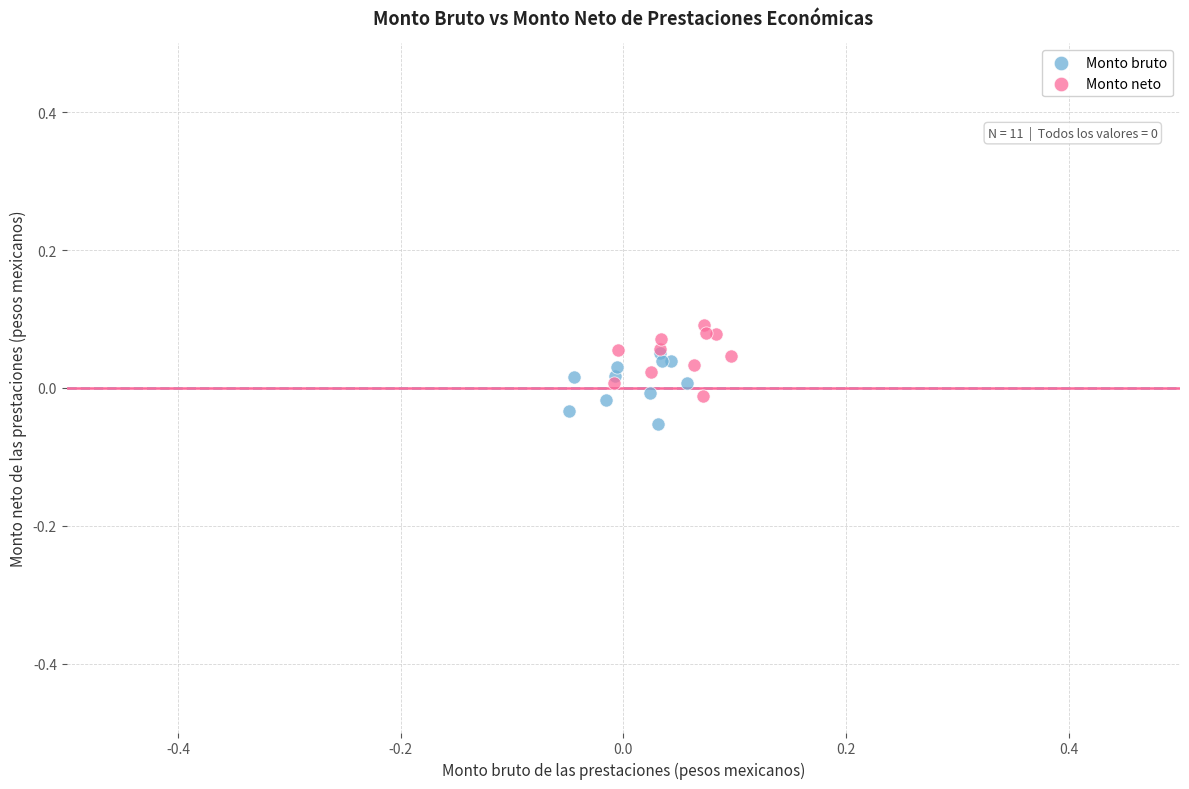

Which series contains the lowest Y value?

Monto bruto